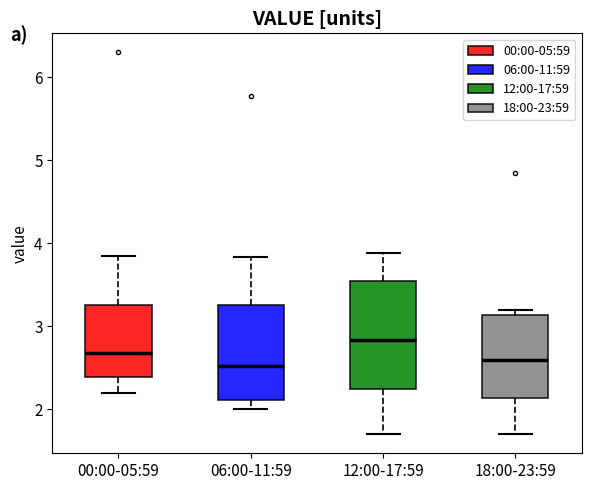

Where does the median line of the box for 06:00-11:59 sit on the y-axis? The values are not printed on the chart, so give them approximately, as read against the axis.

2.5